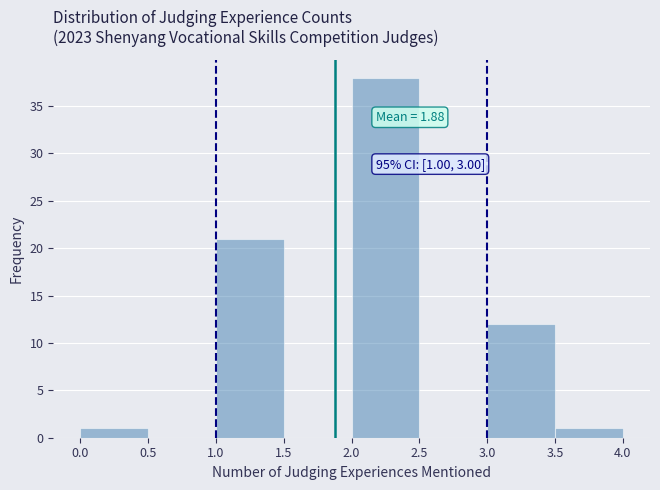

Over which range of the x-axis is the bar tallest?

2.0 to 2.5